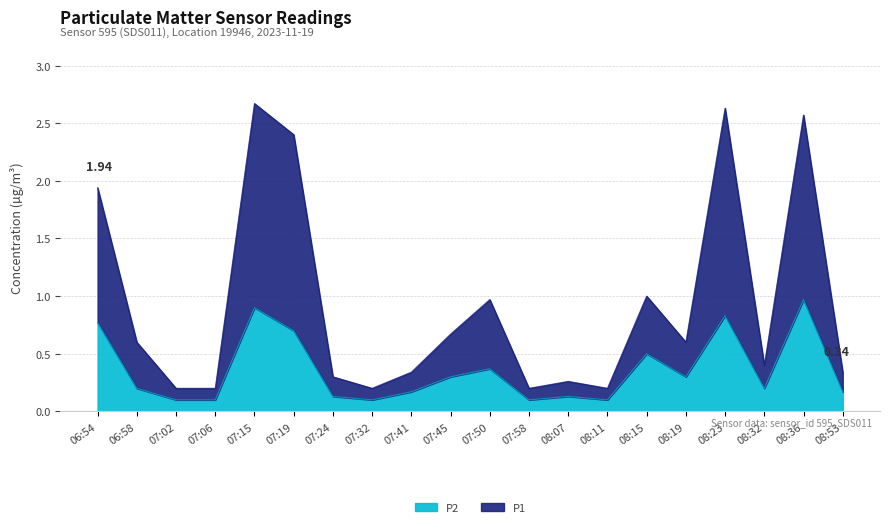

What is the sum of all P1 values?

18.7